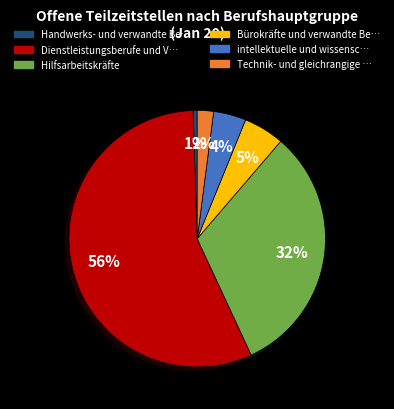

Is there a majority slice in this chart?

Yes